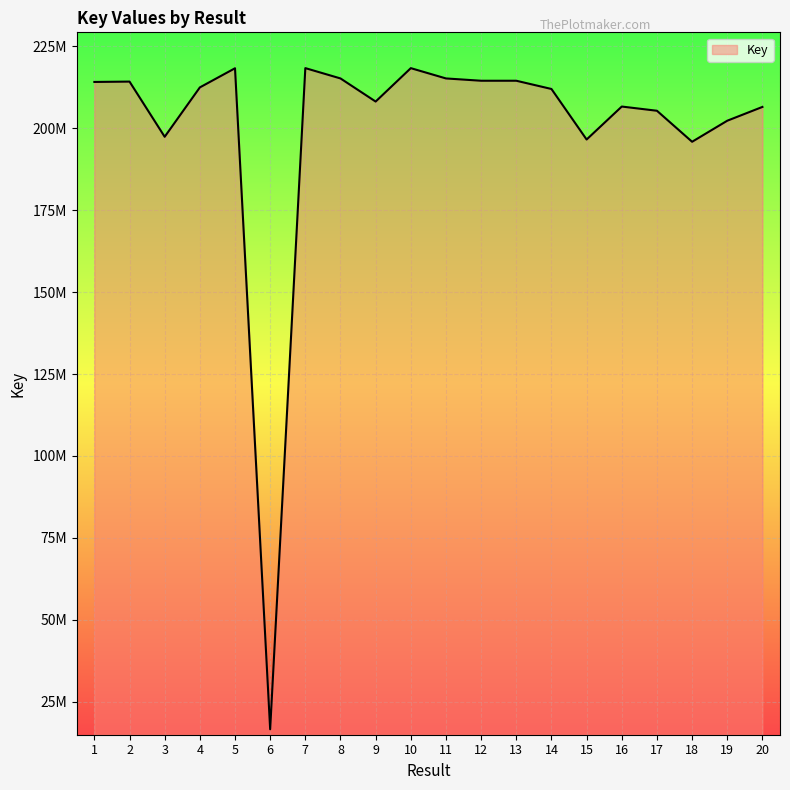

What is the difference between the maximum and minimum values?

201714389